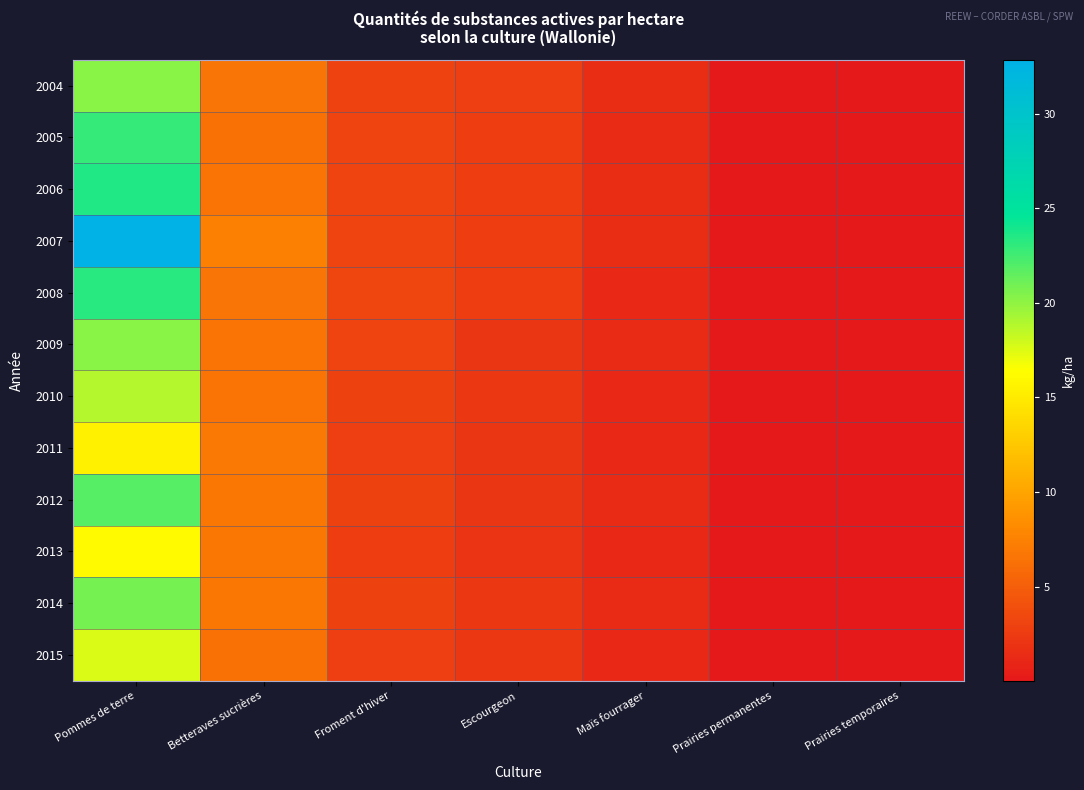

Which series changed the most between Betteraves sucrières and Escourgeon?

2007